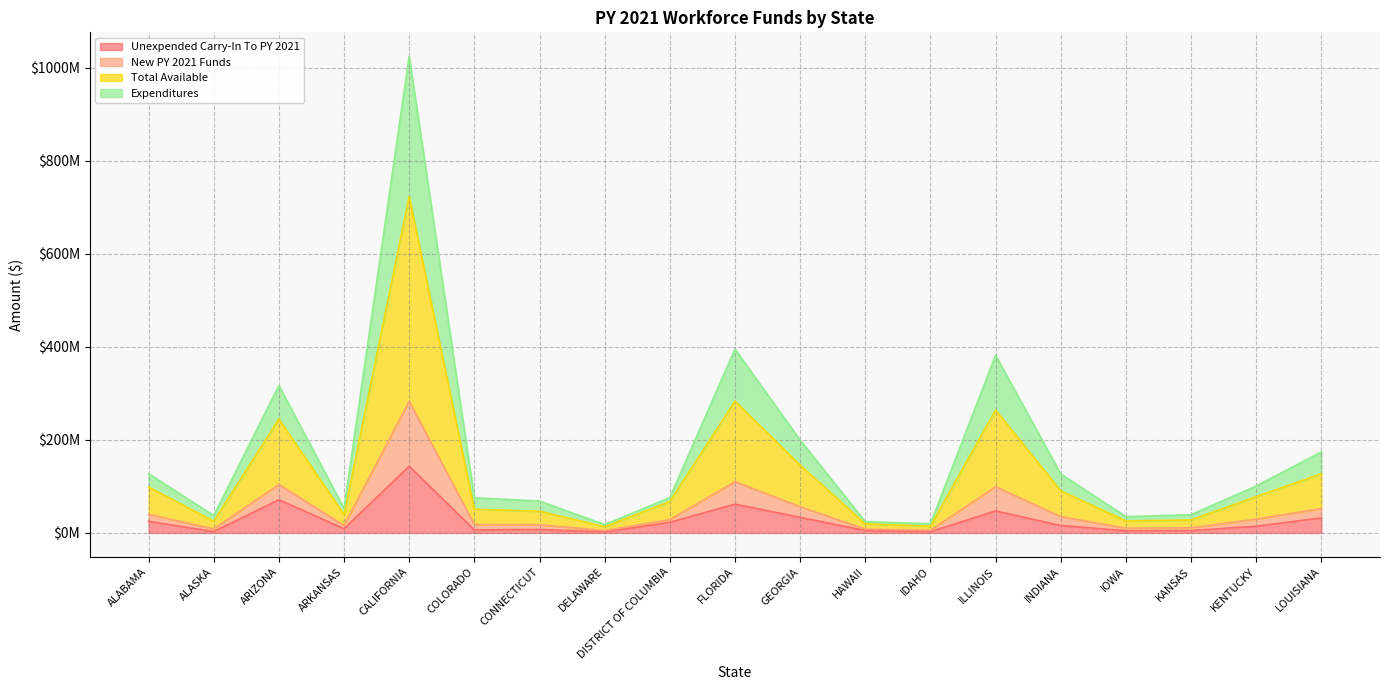

In New PY 2021 Funds, how many points are lower than both neighbors (excluding endpoints)?

5